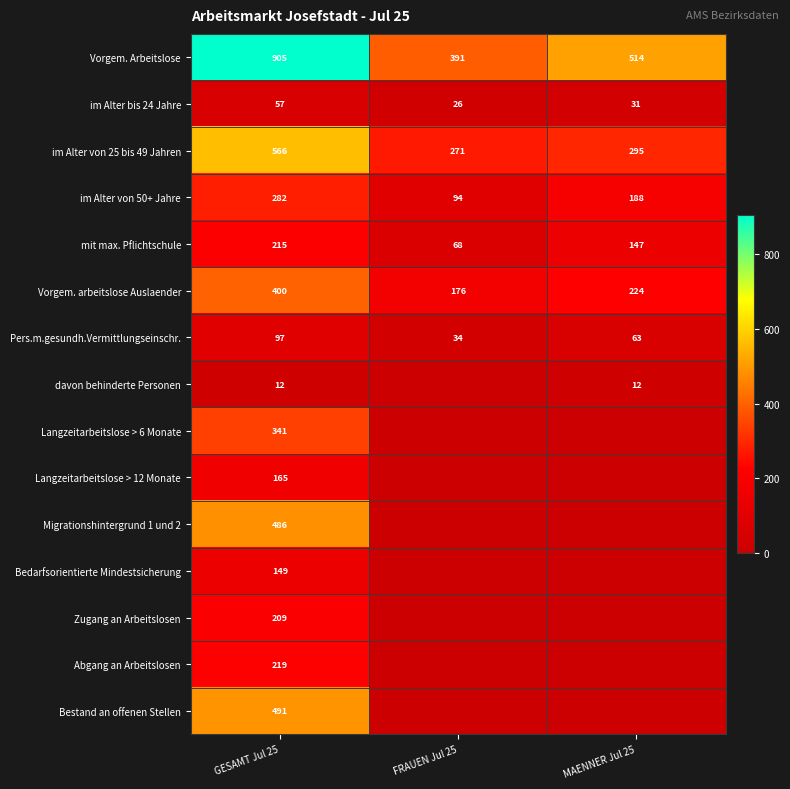

What is the sum of all Pers.m.gesundh.Vermittlungseinschr. values?

194